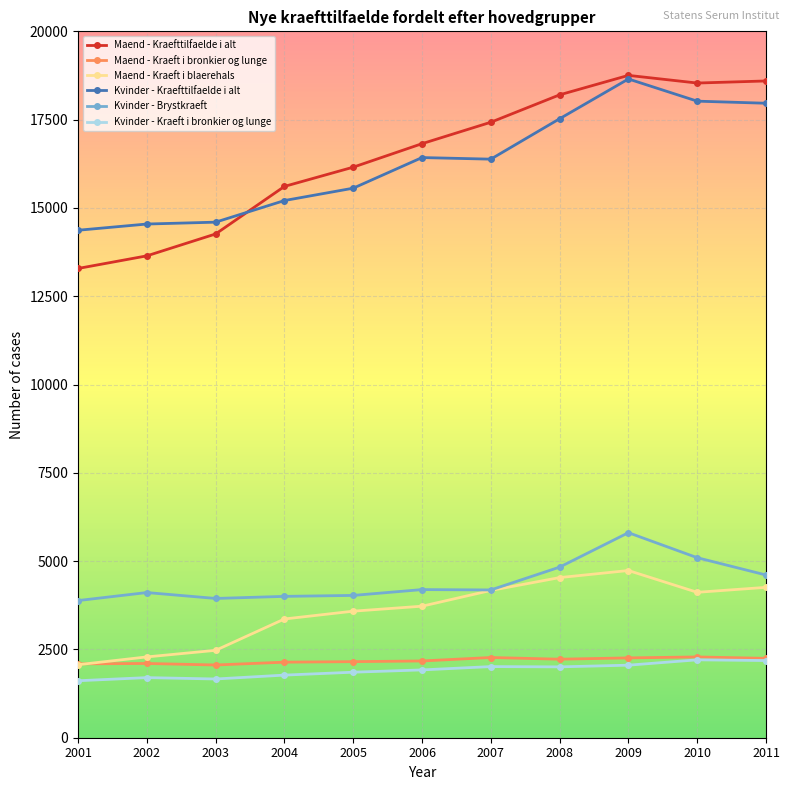

Count the number of data series in this chart.

6